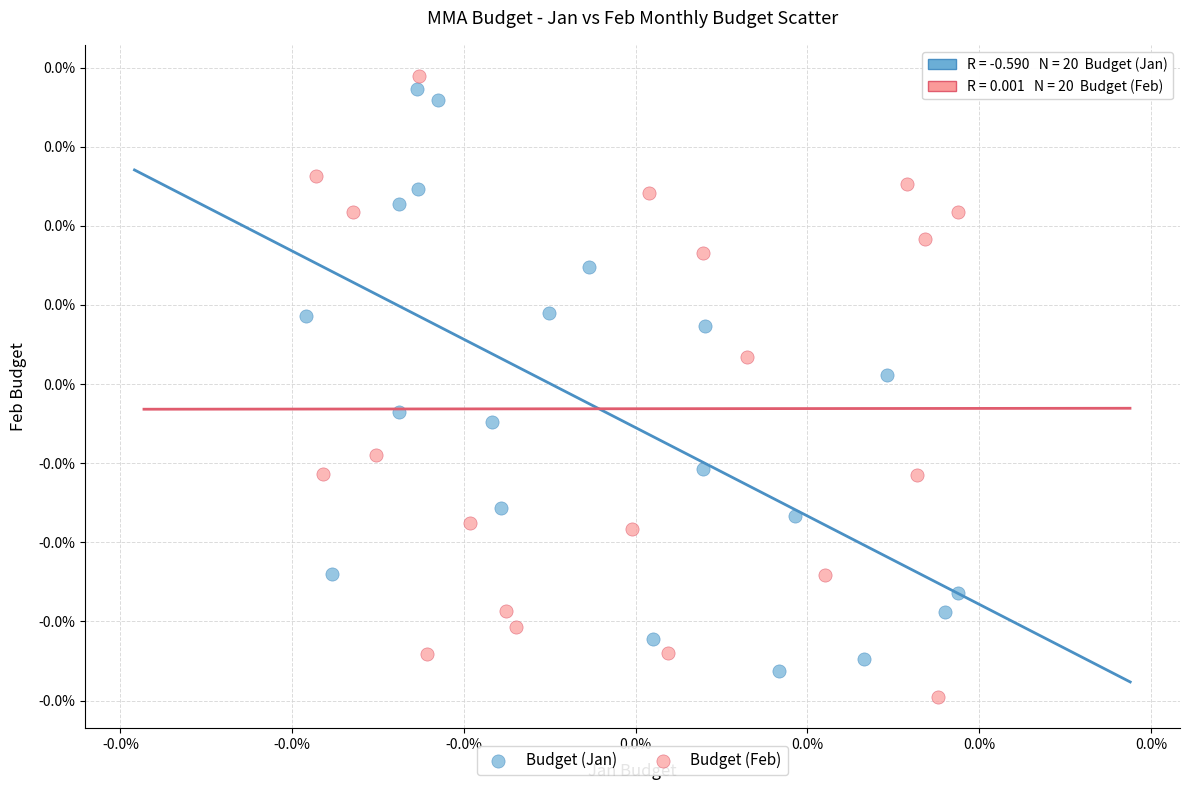

Which series contains the highest Y value?

Budget (Feb)